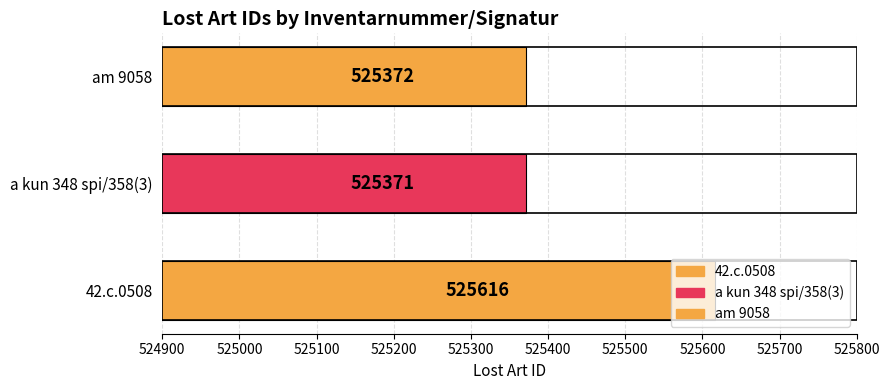

How many data points does each series have?

3